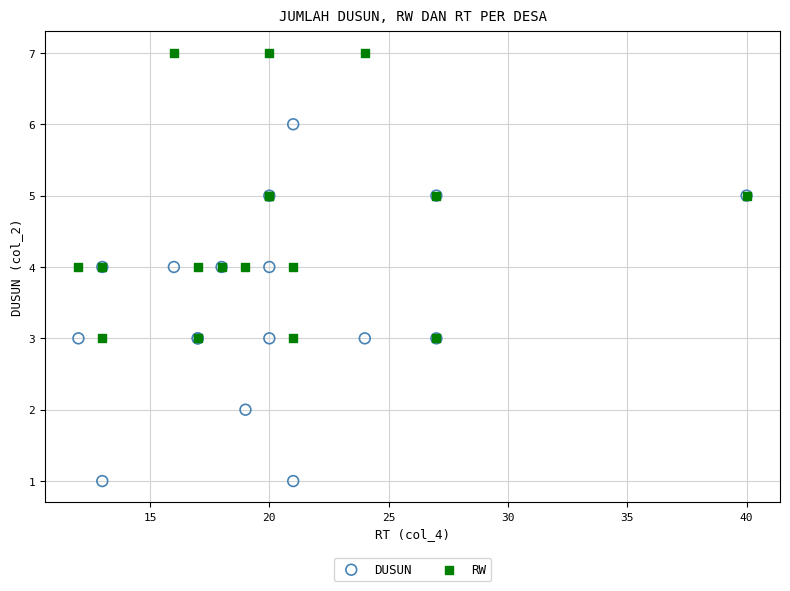

What are all the series names shown in the legend?

DUSUN, RW